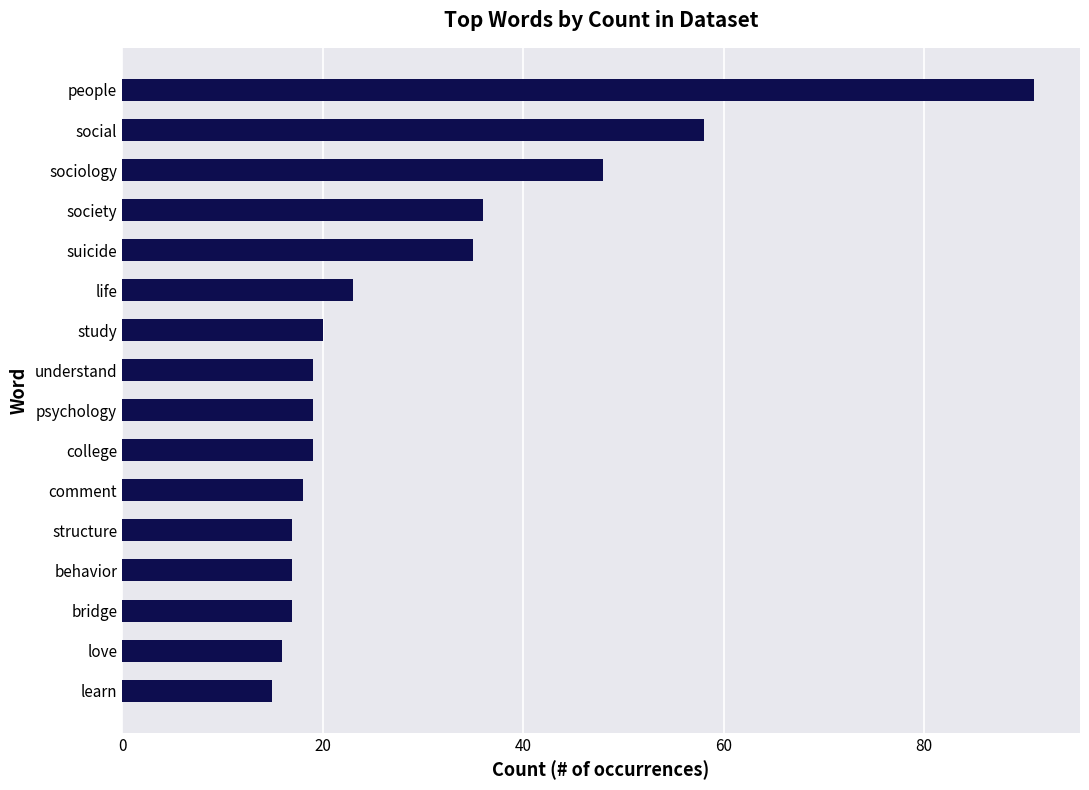

What is the label of the 10th bar from the top?

college